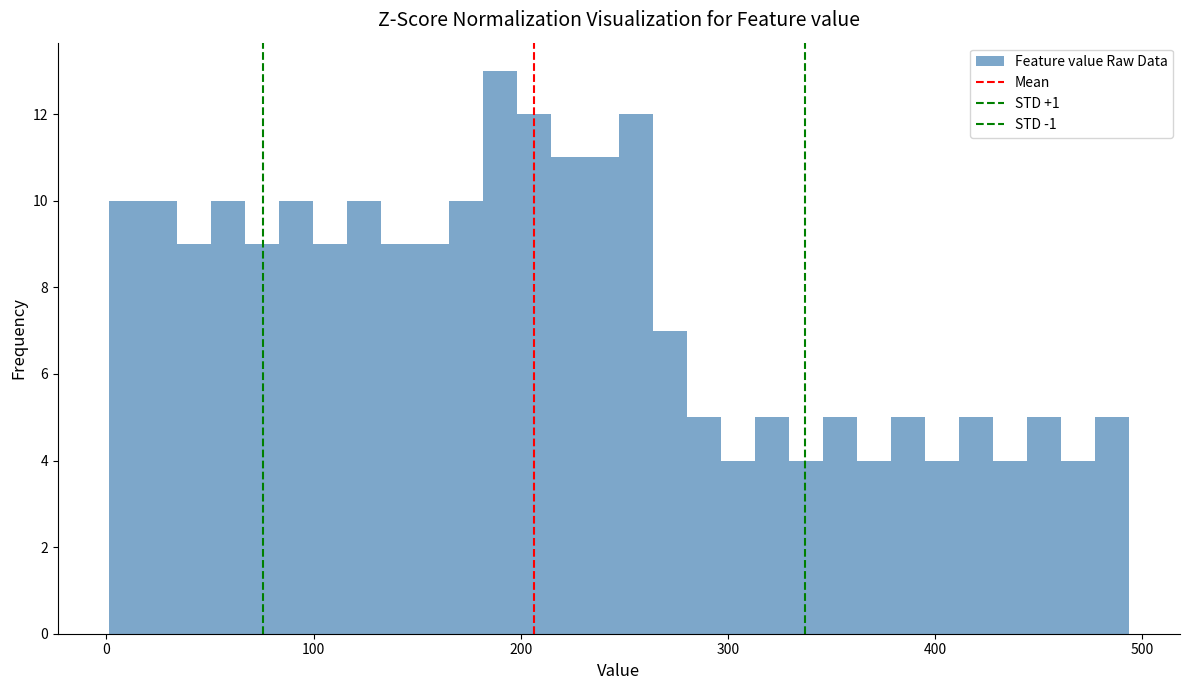

Around what value on the x-axis is the tallest bar? Give the approximate position of its centre, as read against the axis.

190